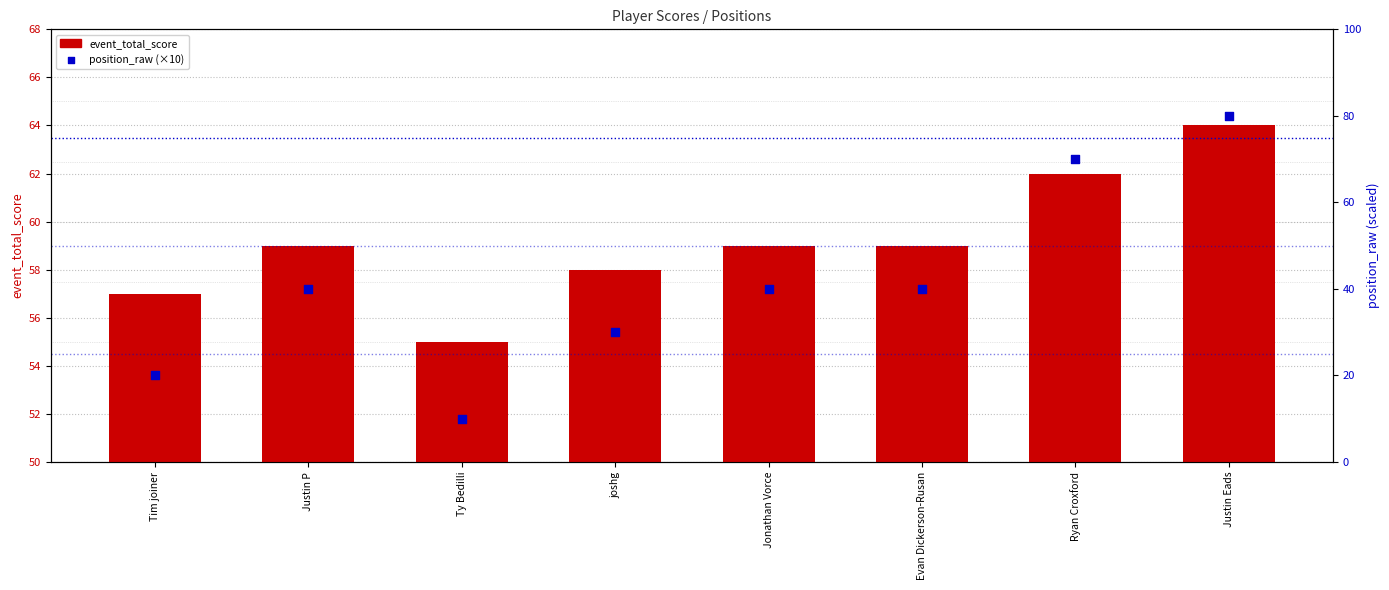

At which category is the sum across all series the highest?

Justin Eads